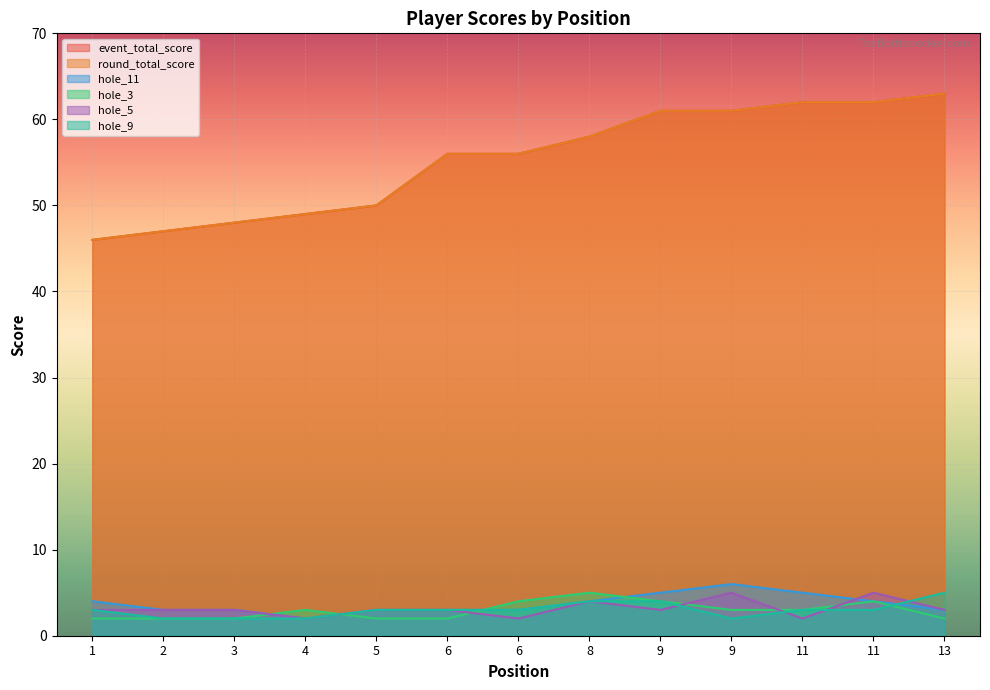

List the series in order of their peak value, lowest first.

hole_3, hole_5, hole_9, hole_11, event_total_score, round_total_score